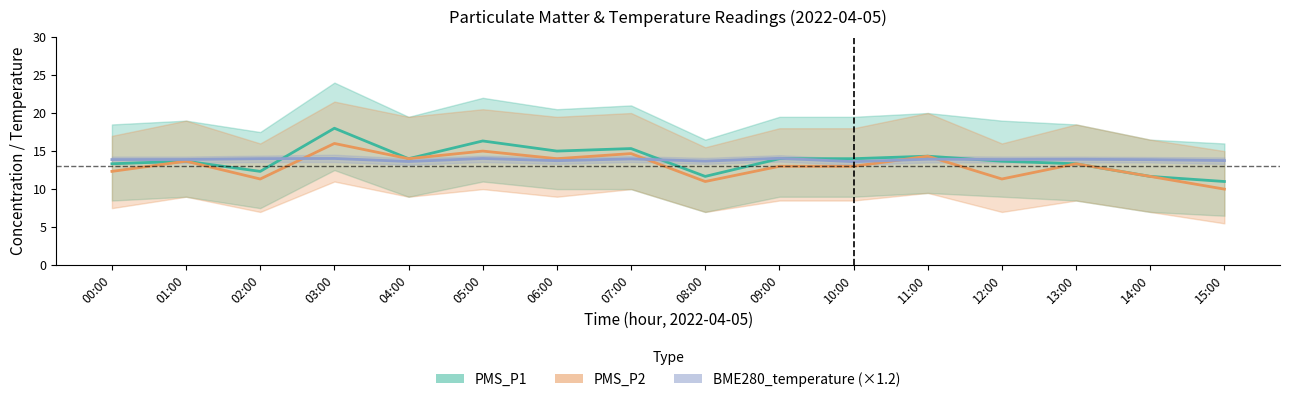

Count the number of categories in the chart.

16